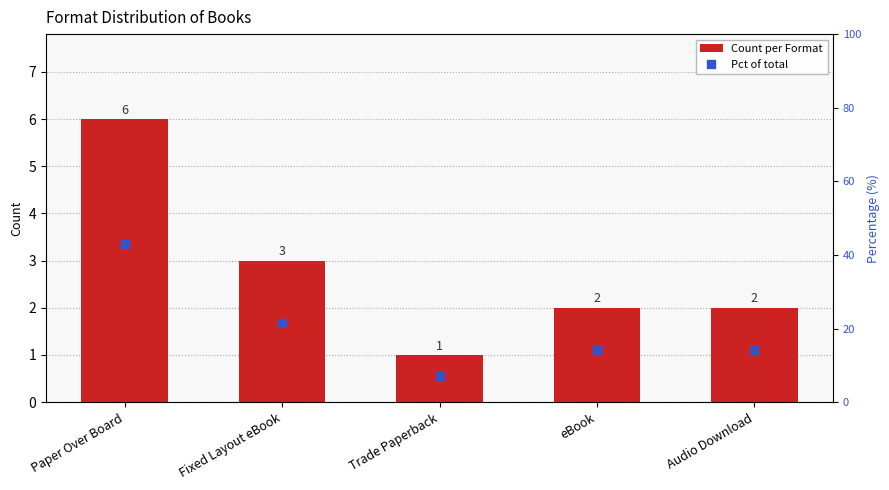

Reading left to right, what are all the values shown in this chart?

Count per Format: 6.0	3.0	1.0	2.0	2.0
Pct of total: 42.9	21.4	7.1	14.3	14.3